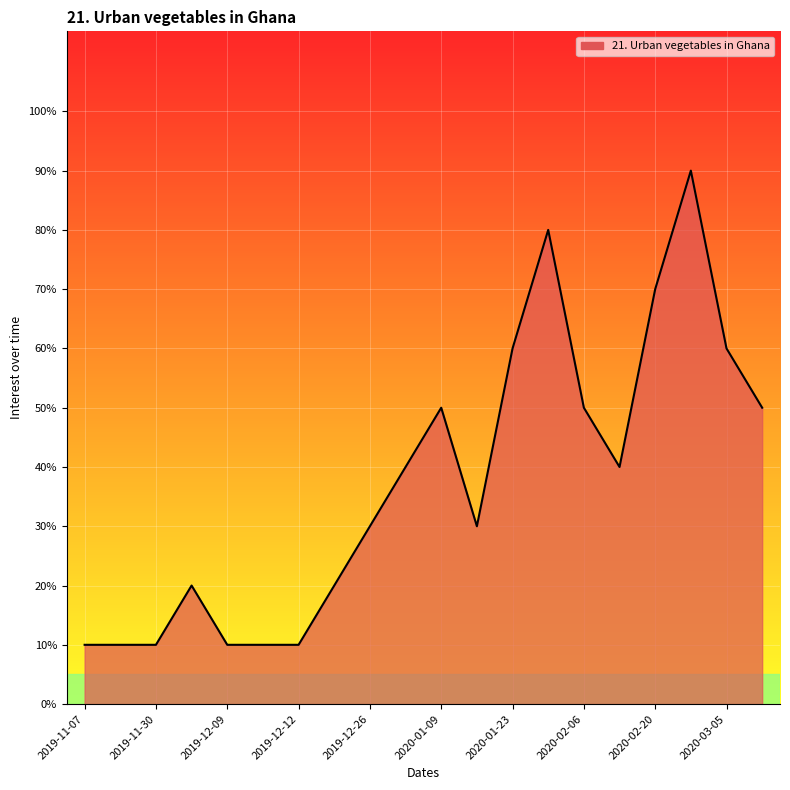

What is the label of the 19th point from the right?

2019-11-17